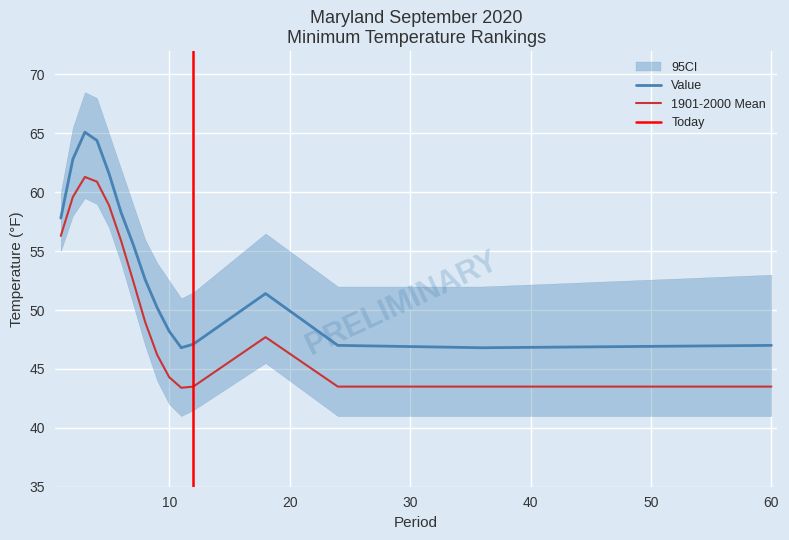

Rank the series by their maximum value, from highest to lowest.

Value, 1901-2000 Mean